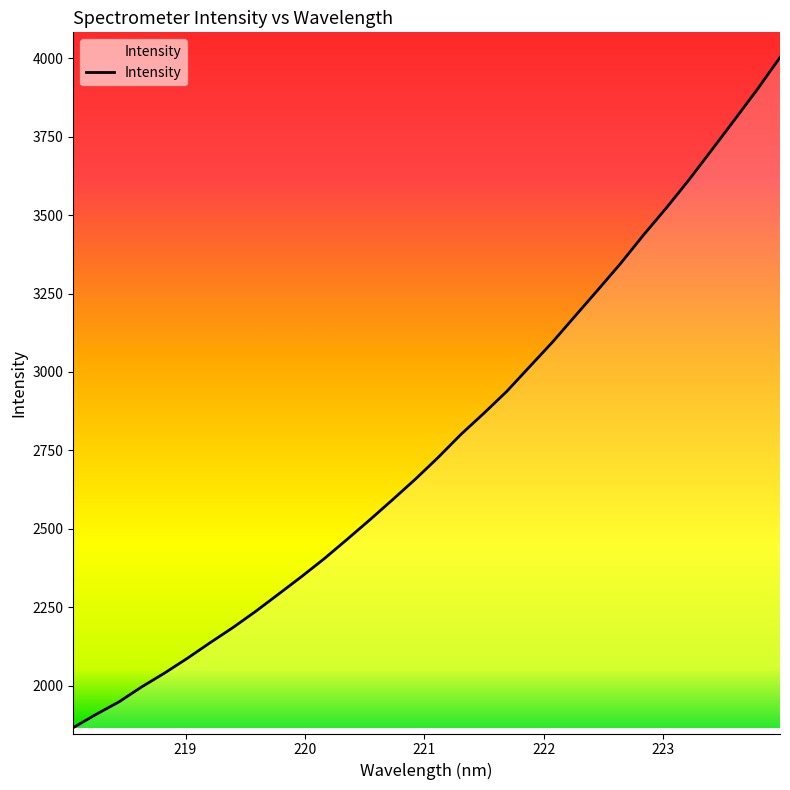

What is the minimum value shown in the chart?

1866.2